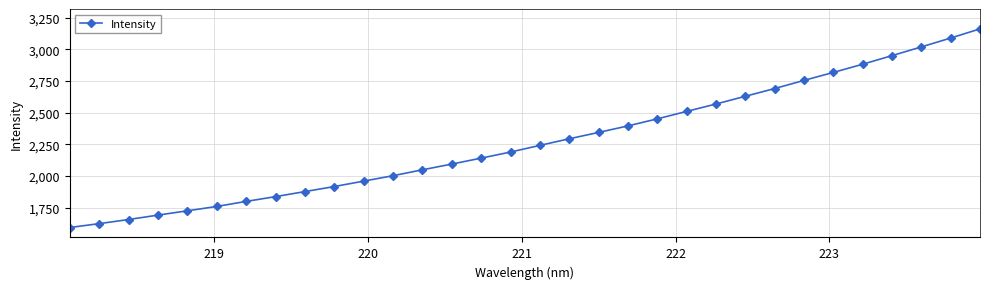

What is the smallest value displayed?

1594.4